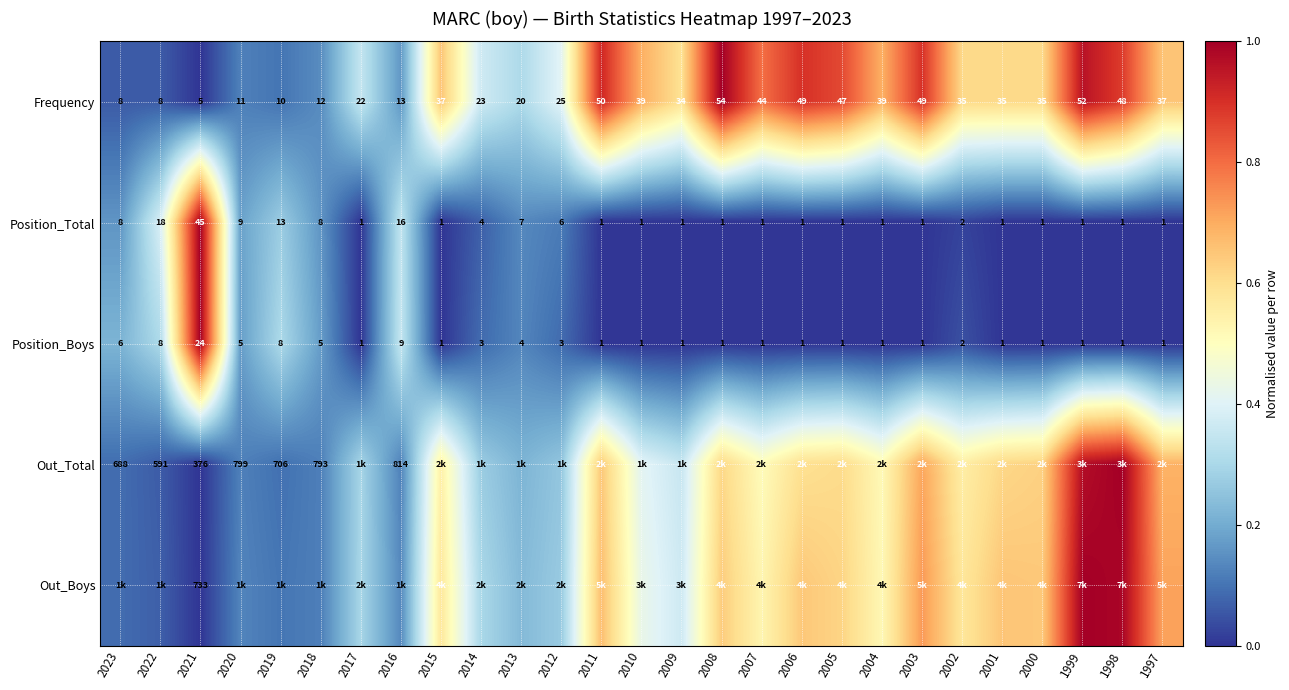

Is the value of Position_Boys at 1998 greater than the value of Position_Total at 2002?

No